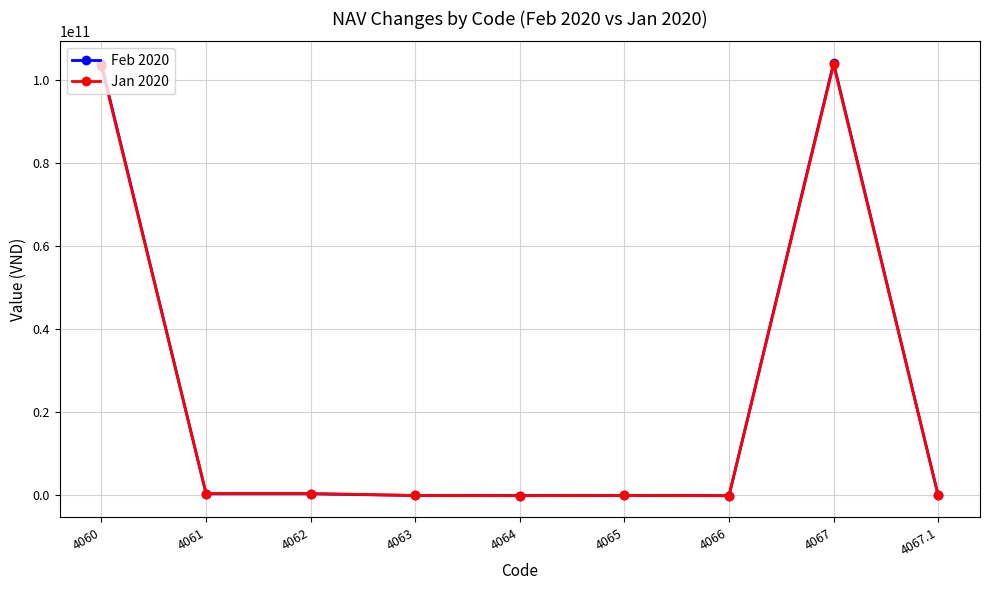

What is the smallest value displayed?

-50737039.0